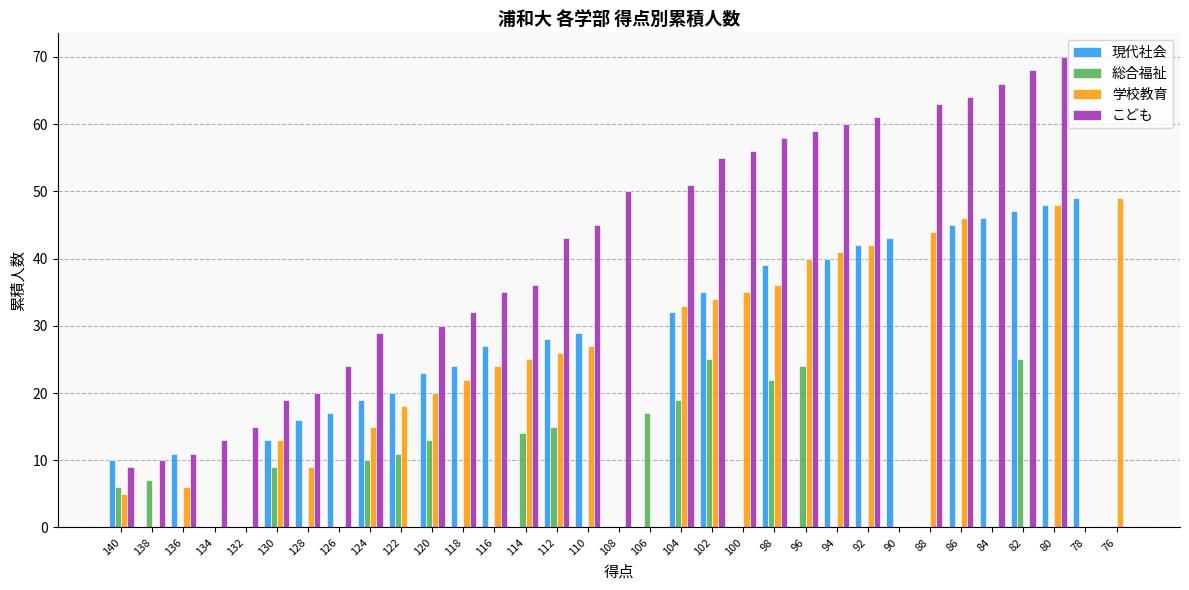

Count the number of data series in this chart.

4